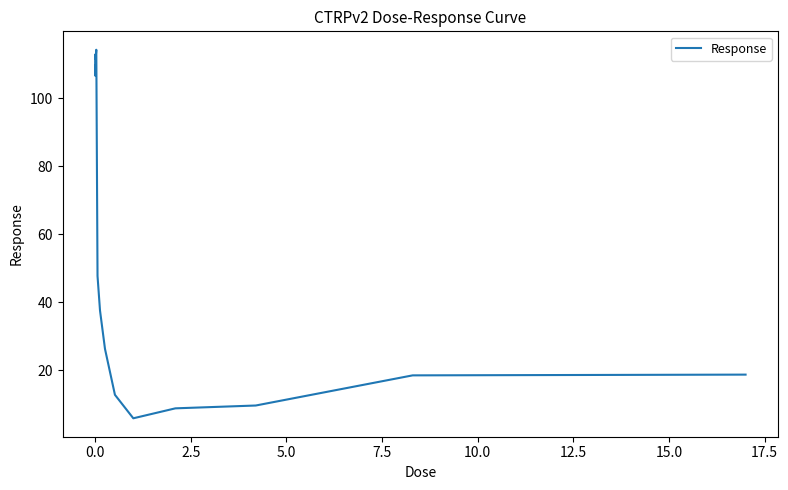

What is the minimum value shown in the chart?

5.9